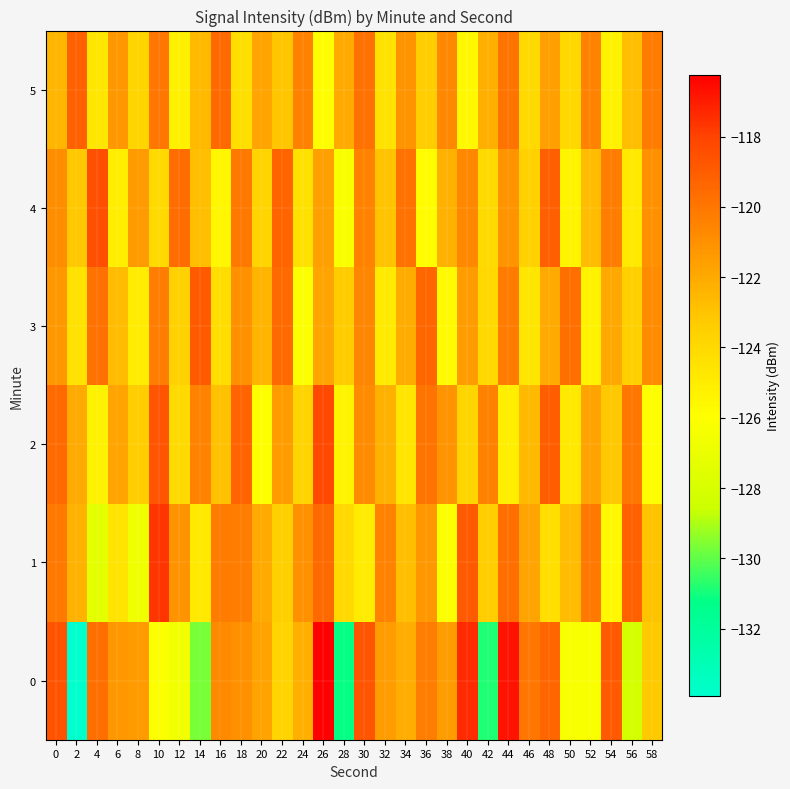

Reading left to right, transcribe all the data shown in this chart.

0: 0=-118.7	2=-133.9	4=-119.7	6=-121.3	8=-121.4	10=-126.1	12=-126.6	14=-129.6	16=-120.7	18=-121.0	20=-121.7	22=-123.7	24=-122.2	26=-116.2	28=-131.2	30=-118.7	32=-121.4	34=-122.1	36=-120.3	38=-121.4	40=-117.4	42=-130.9	44=-116.7	46=-120.0	48=-119.4	50=-126.3	52=-126.2	54=-118.9	56=-128.2	58=-123.2
1: 0=-120.1	2=-122.3	4=-127.3	6=-124.5	8=-126.7	10=-117.6	12=-121.1	14=-124.8	16=-120.2	18=-120.3	20=-122.0	22=-123.5	24=-121.0	26=-119.5	28=-124.0	30=-125.0	32=-120.5	34=-122.8	36=-121.3	38=-126.1	40=-118.9	42=-123.4	44=-119.7	46=-121.8	48=-124.3	50=-122.7	52=-120.1	54=-125.6	56=-119.2	58=-123.0
2: 0=-119.5	2=-122.0	4=-125.3	6=-121.8	8=-123.4	10=-118.7	12=-124.1	14=-120.5	16=-122.9	18=-119.3	20=-126.0	22=-121.5	24=-123.7	26=-118.2	28=-125.4	30=-120.8	32=-122.3	34=-124.6	36=-119.9	38=-121.2	40=-123.8	42=-120.4	44=-125.1	46=-122.6	48=-119.0	50=-124.8	52=-121.7	54=-123.2	56=-120.0	58=-125.9
3: 0=-121.3	2=-124.5	4=-119.8	6=-122.7	8=-125.0	10=-120.3	12=-123.6	14=-118.9	16=-124.2	18=-121.0	20=-122.4	22=-119.5	24=-126.1	26=-121.8	28=-123.3	30=-120.6	32=-124.9	34=-122.1	36=-119.4	38=-125.7	40=-121.5	42=-123.9	44=-120.2	46=-124.6	48=-122.0	50=-119.7	52=-125.3	54=-121.9	56=-123.5	58=-120.8
4: 0=-120.9	2=-123.2	4=-118.5	6=-125.1	8=-121.4	10=-124.0	12=-119.6	14=-122.8	16=-125.5	18=-120.1	20=-123.7	22=-119.3	24=-124.4	26=-121.6	28=-126.2	30=-120.5	32=-123.0	34=-119.8	36=-125.8	38=-122.3	40=-120.7	42=-124.1	44=-121.2	46=-123.6	48=-119.1	50=-125.4	52=-122.7	54=-120.3	56=-124.8	58=-121.0
5: 0=-122.5	2=-119.2	4=-124.7	6=-121.3	8=-123.8	10=-120.0	12=-125.2	14=-122.6	16=-119.5	18=-124.3	20=-121.8	22=-123.1	24=-120.4	26=-125.9	28=-122.0	30=-119.8	32=-124.5	34=-121.1	36=-123.4	38=-120.7	40=-125.6	42=-122.2	44=-119.9	46=-124.0	48=-121.6	50=-123.9	52=-120.5	54=-125.3	56=-122.8	58=-120.2